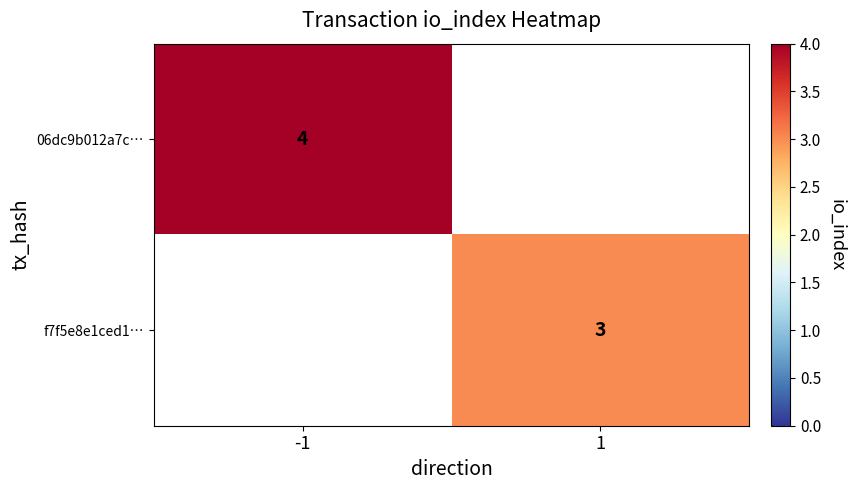

The value of f7f5e8e1ced1… at 1 is 3. True or false?

True